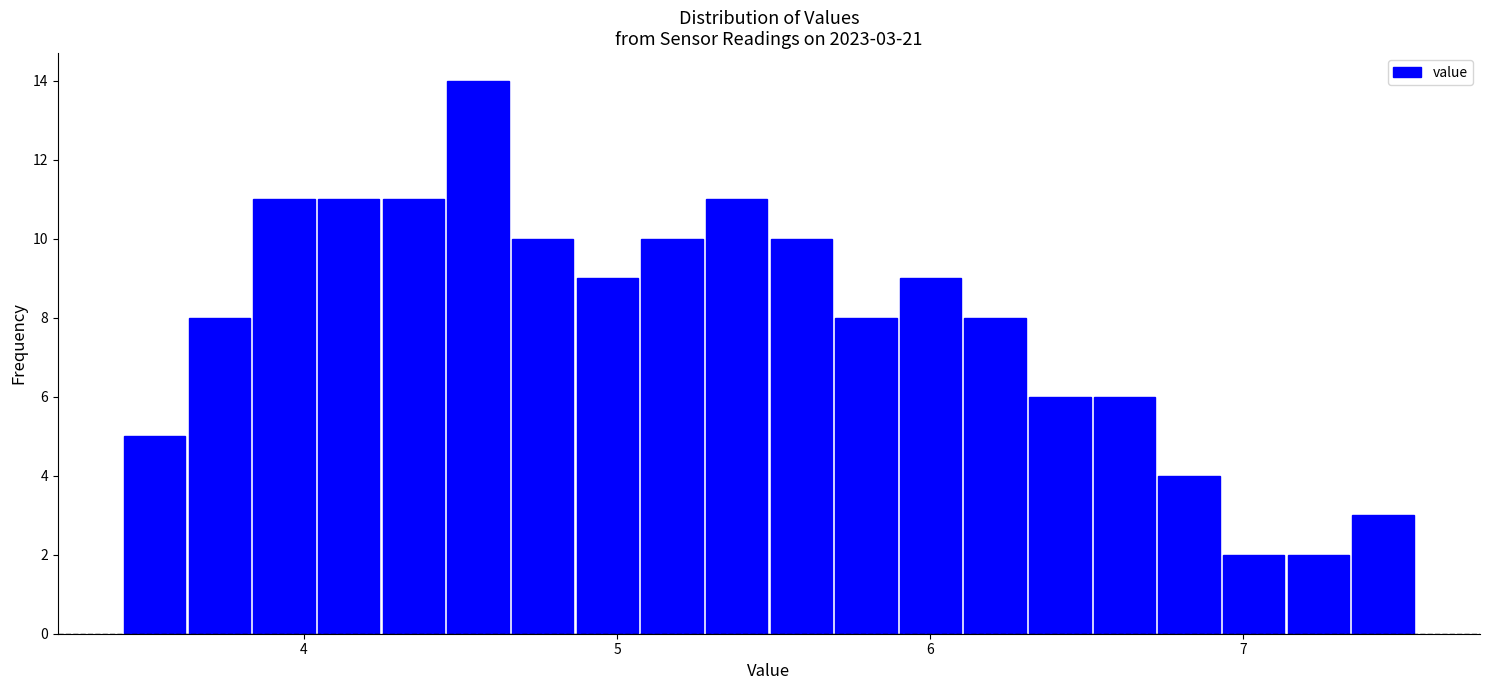

Read against the x-axis, roughly where is the centre of the tallest bar?

4.6